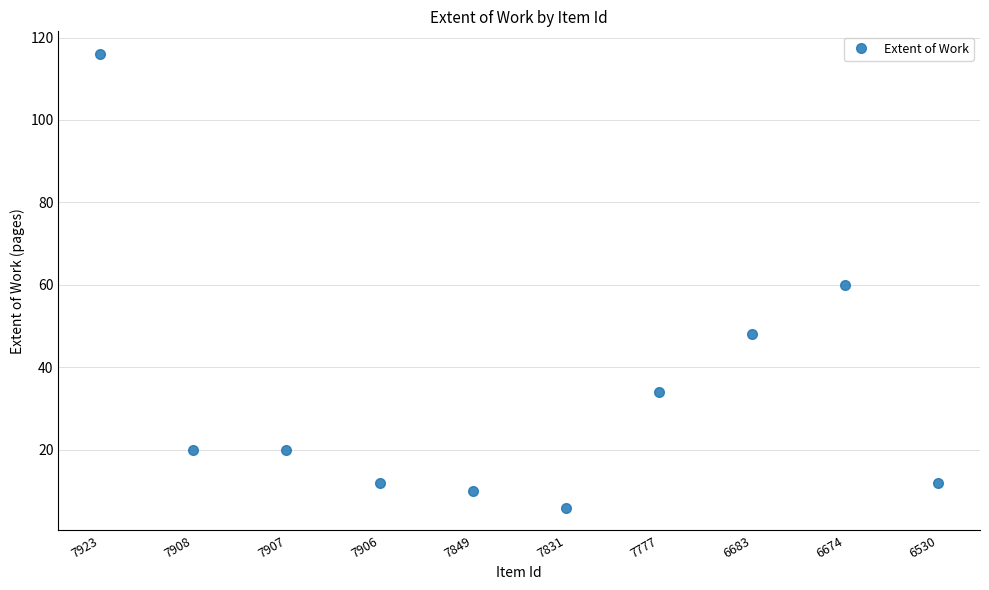

How many series are shown in this chart?

1